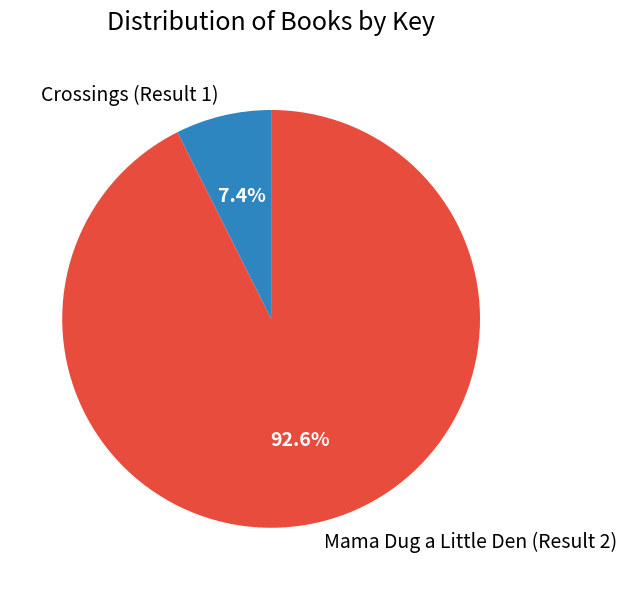

True or false: Crossings (Result 1) accounts for 7% of the total.

True